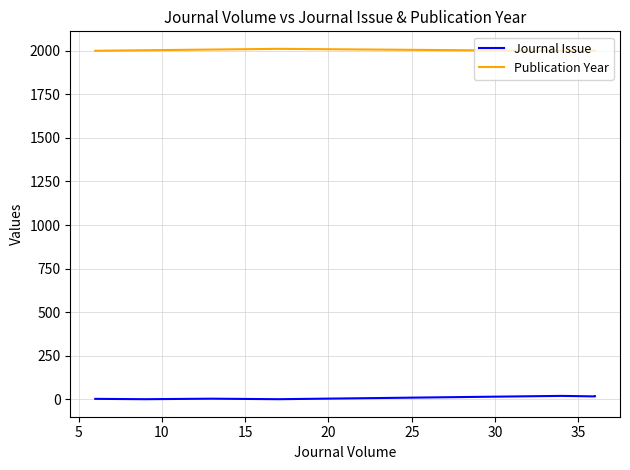

Count the number of categories in the chart.

7